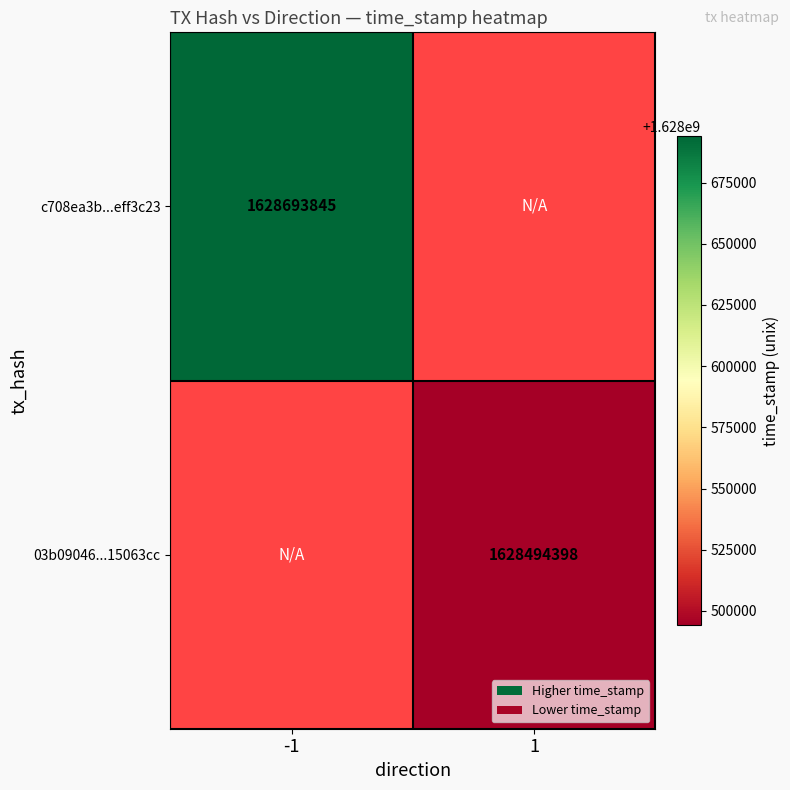

The value of 03b09046...15063cc at 1 is 502295495. True or false?

False